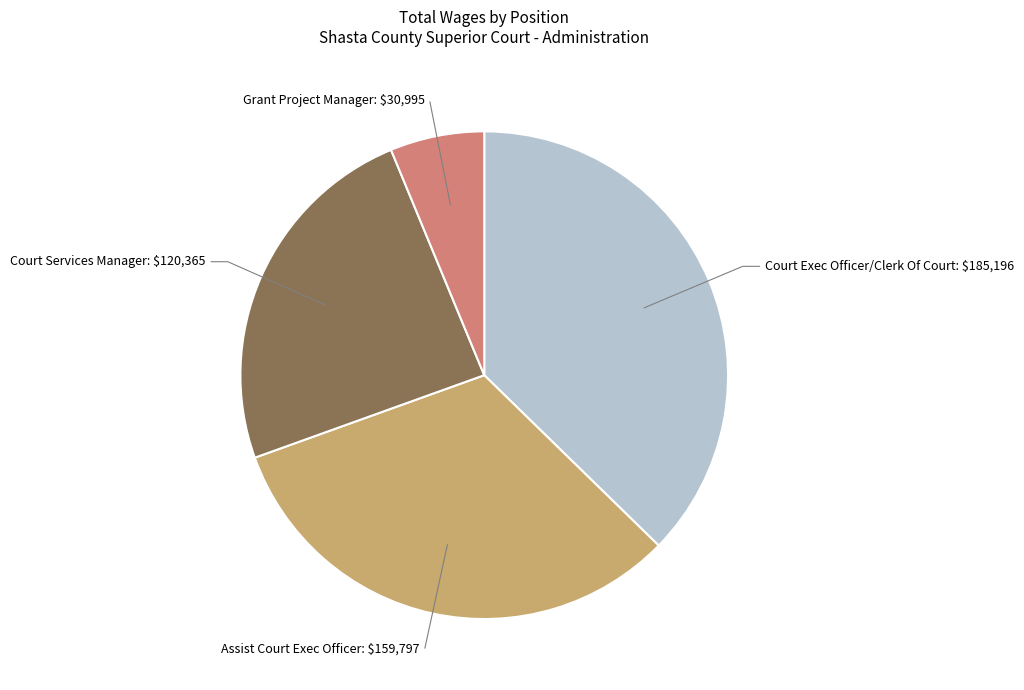

Is there any slice that represents more than half of the pie?

No